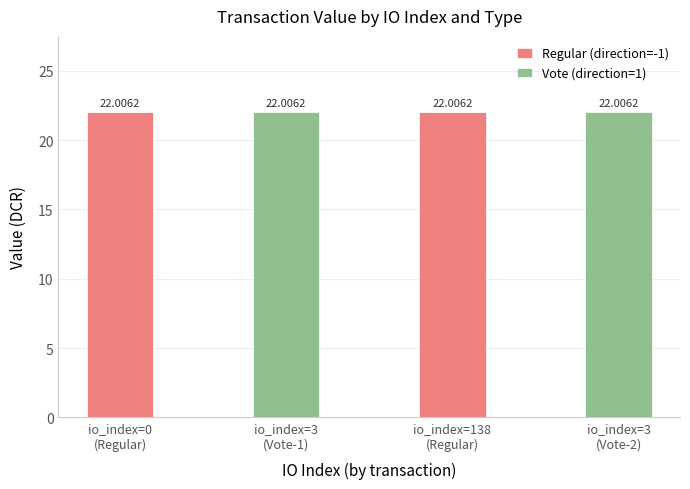

What is the sum of all Regular (direction=-1) values?

44.0